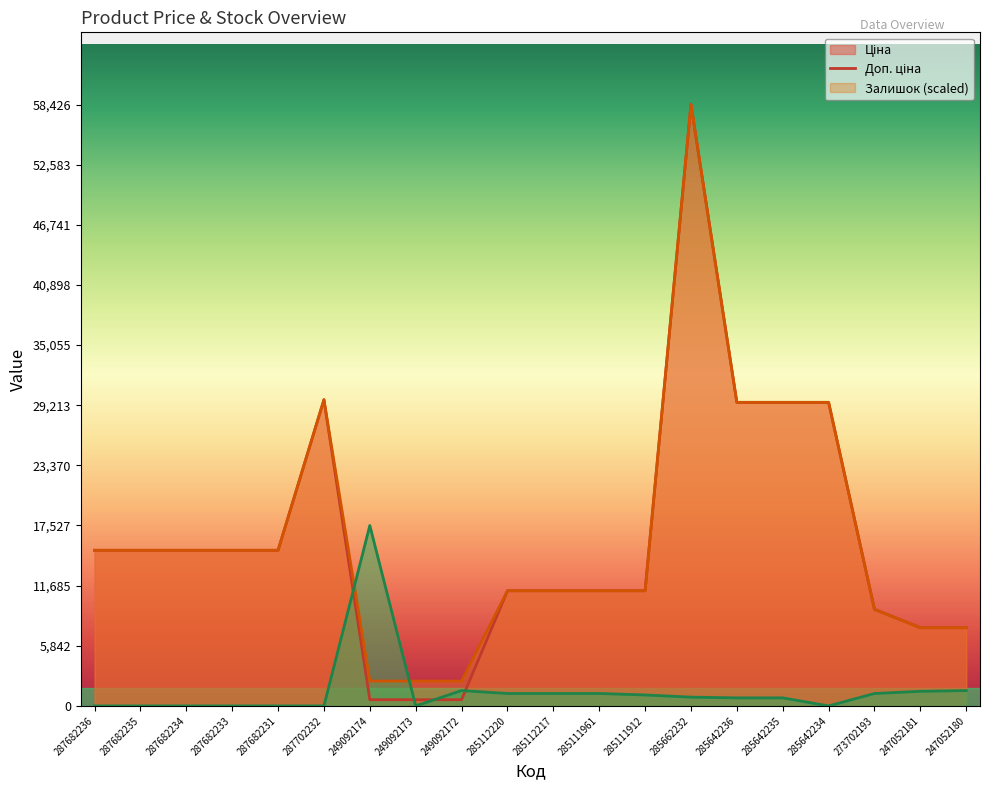

What is the spread (max minus min) of values at 285111912?

10123.7